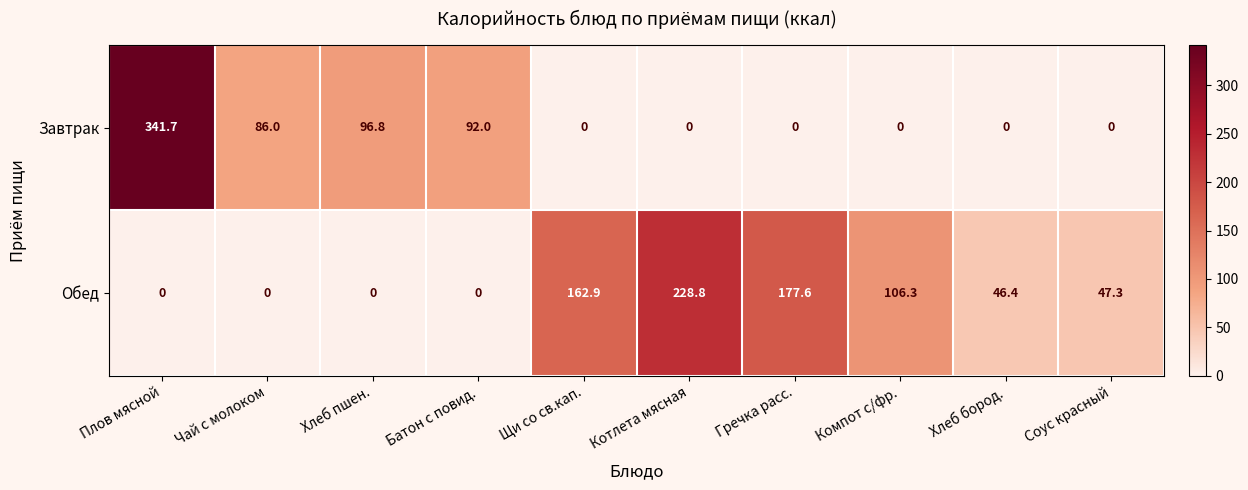

The Обед series shows 106.3 at Компот с/фр.. True or false?

True